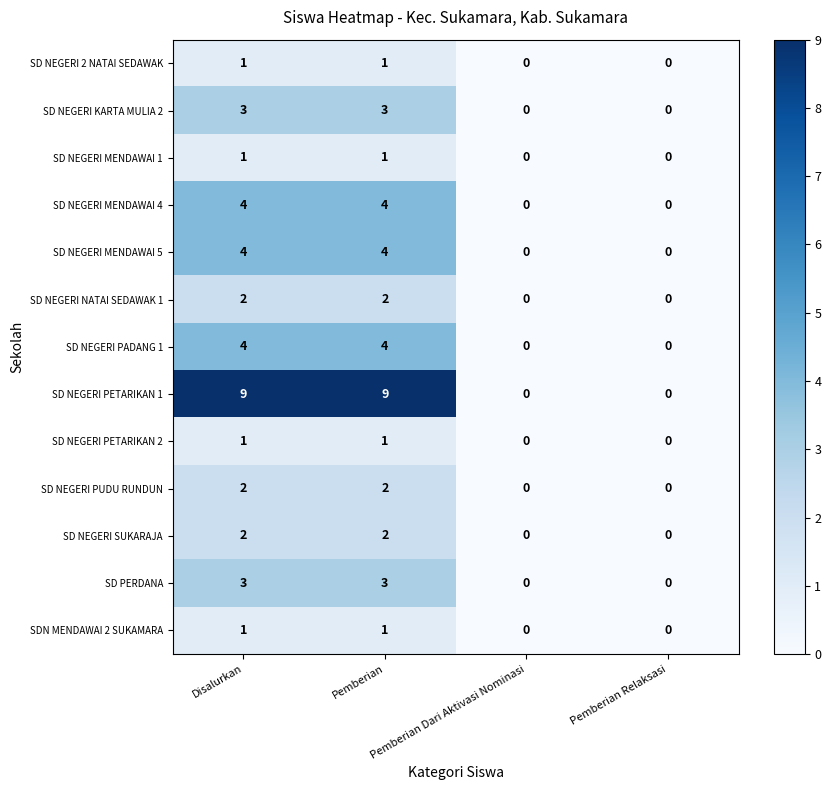

The SD PERDANA series shows 4 at Pemberian. True or false?

False